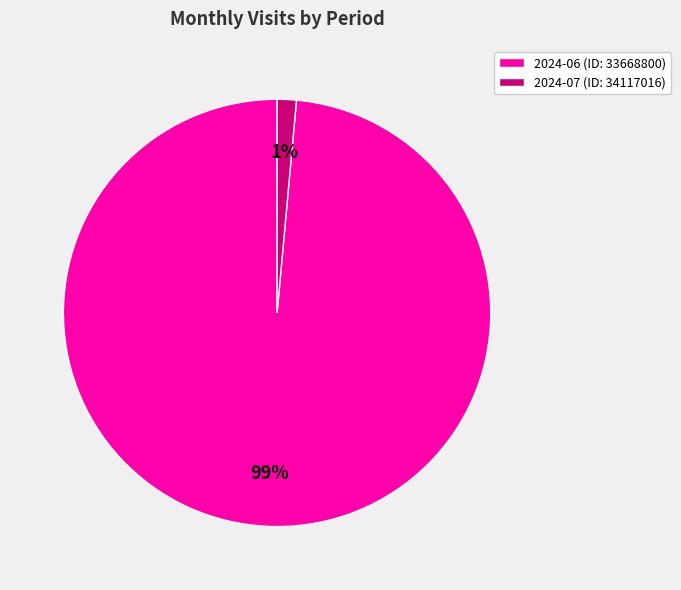

Combined, do 2024-07 (ID: 34117016) and 2024-06 (ID: 33668800) account for over 50%?

Yes